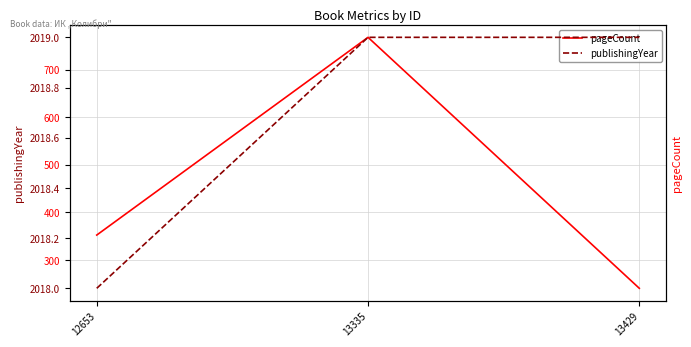

List the series in order of their peak value, lowest first.

pageCount, publishingYear